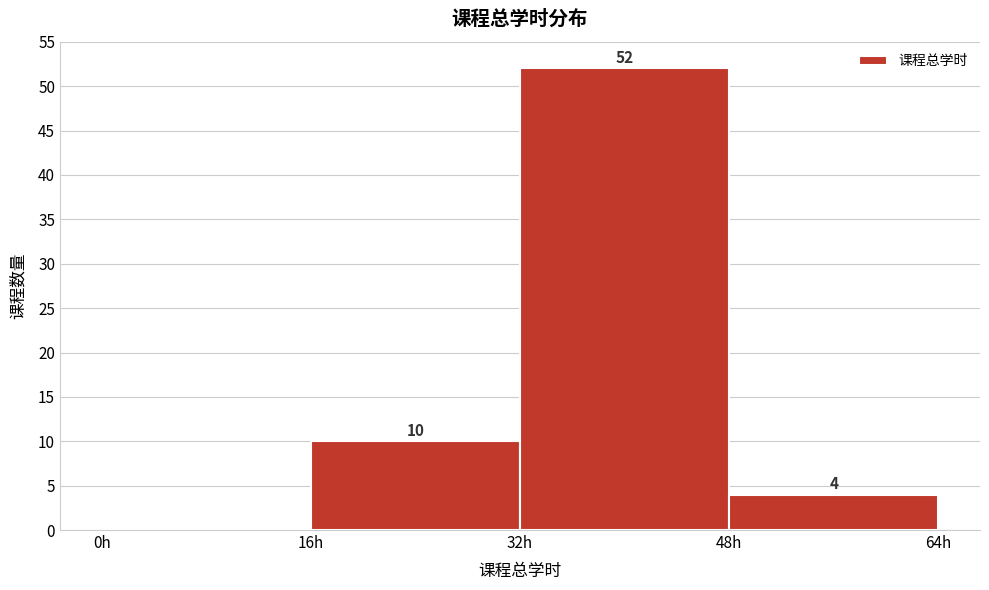

Which range on the x-axis has the tallest bar?

32 to 48